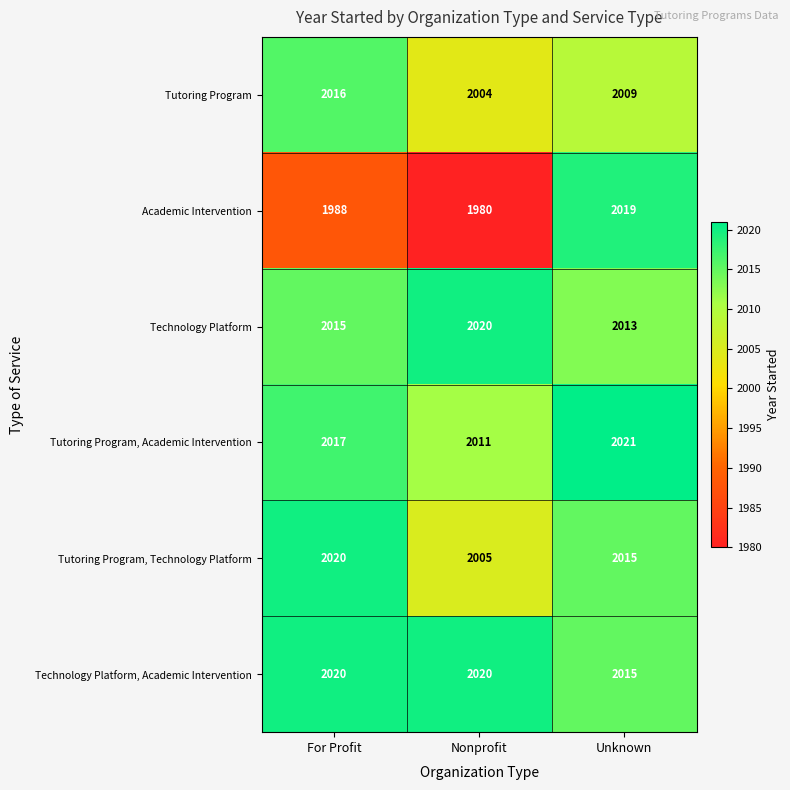

What is the approximate value of Tutoring Program, Technology Platform at For Profit, to the nearest 5?

2020